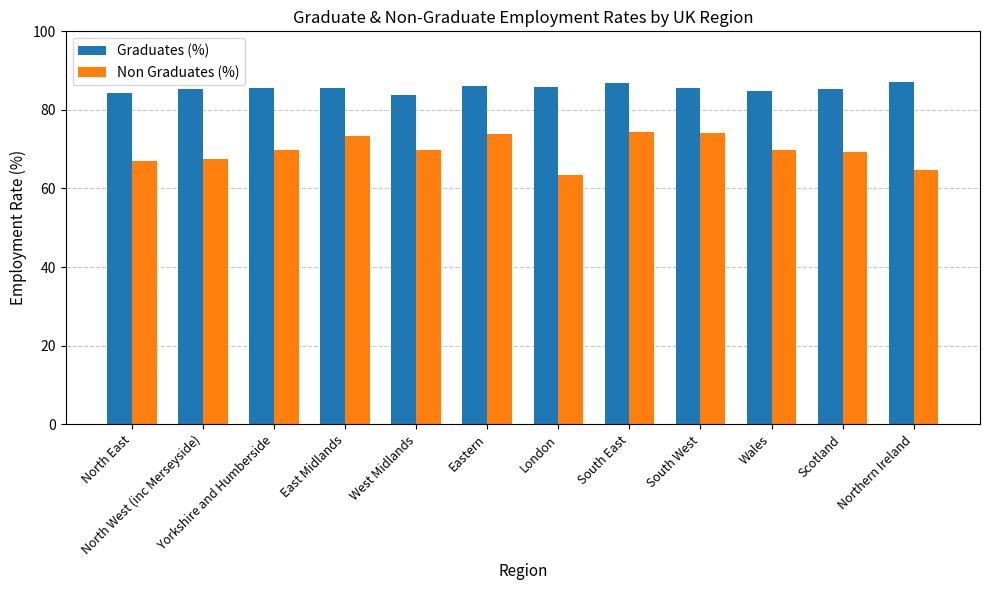

What is the spread (max minus min) of values at South East?

12.5